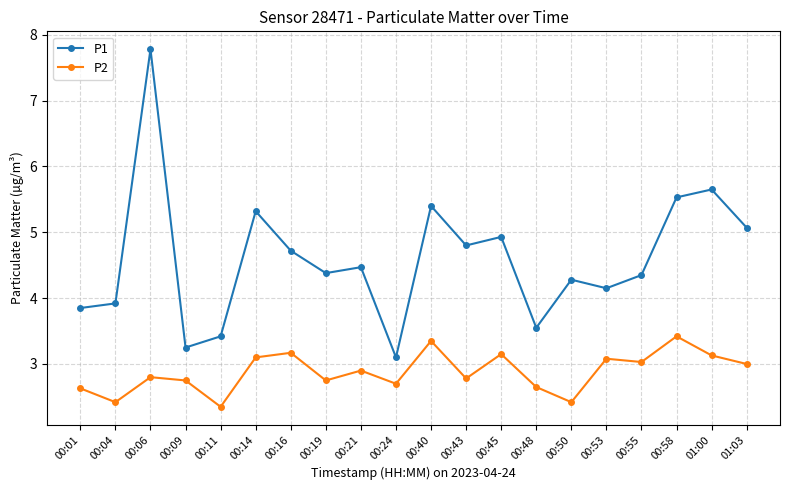

What is the sum of all P2 values?

57.6